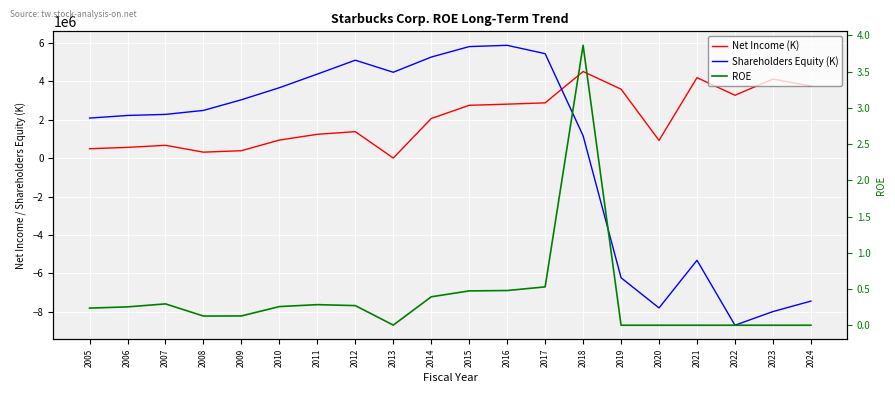

Rank the series at 2022 from lowest to highest value.

Shareholders Equity (K), ROE, Net Income (K)